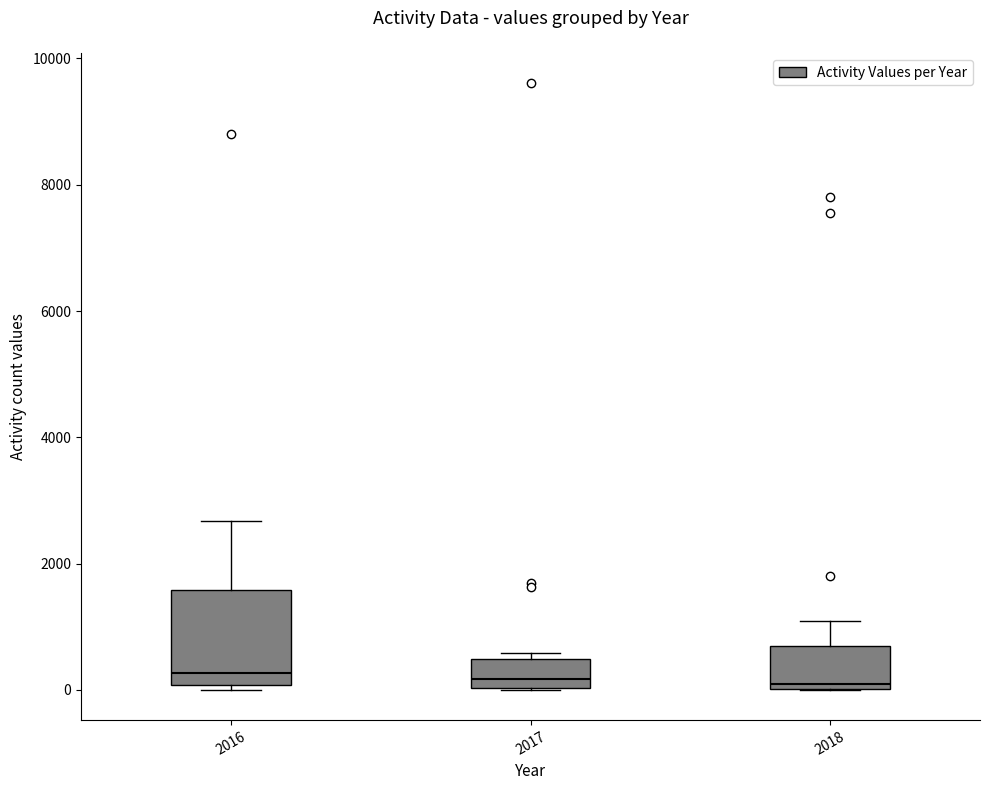

Reading left to right, read every box against the y-axis: the position of its median line, the range the box covers, and the ends of its whiskers. The values are not printed on the chart, so give them approximately, as read against the axis.

2016: median 200, box 0 to 1600, whiskers 0 (just below the box's lower edge) to 2600
2017: median 200, box 0 to 400, whiskers 0 to 600
2018: median 0 (just above the box's lower edge), box 0 to 600, whiskers 0 to 1000